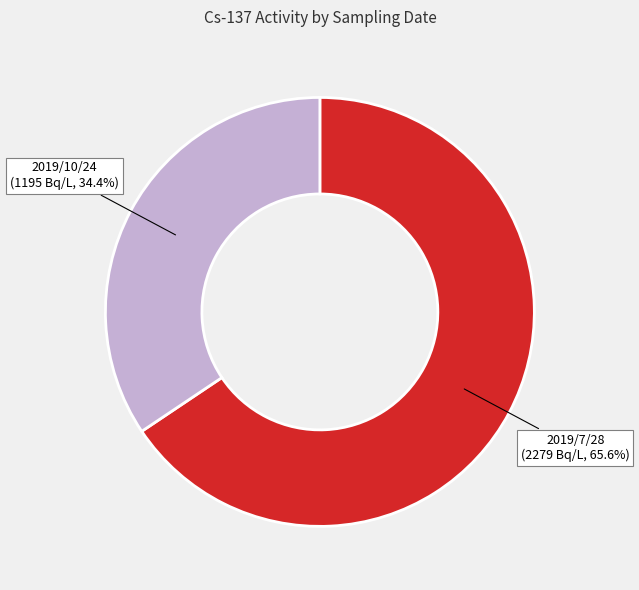

Does any single category account for the majority?

Yes